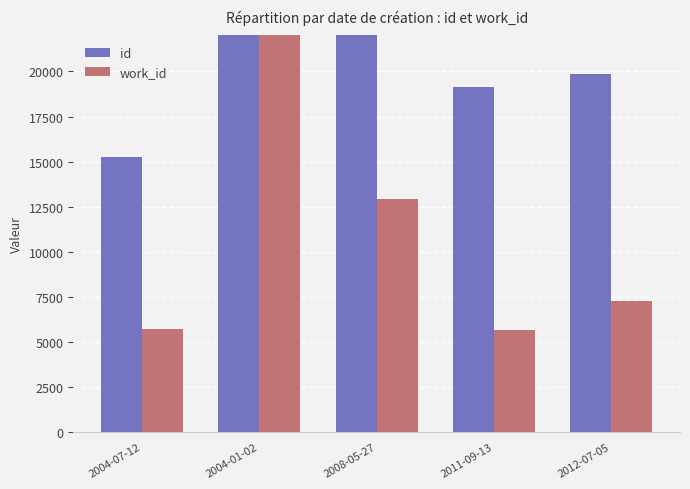

At which category is the sum across all series the highest?

2004-01-02